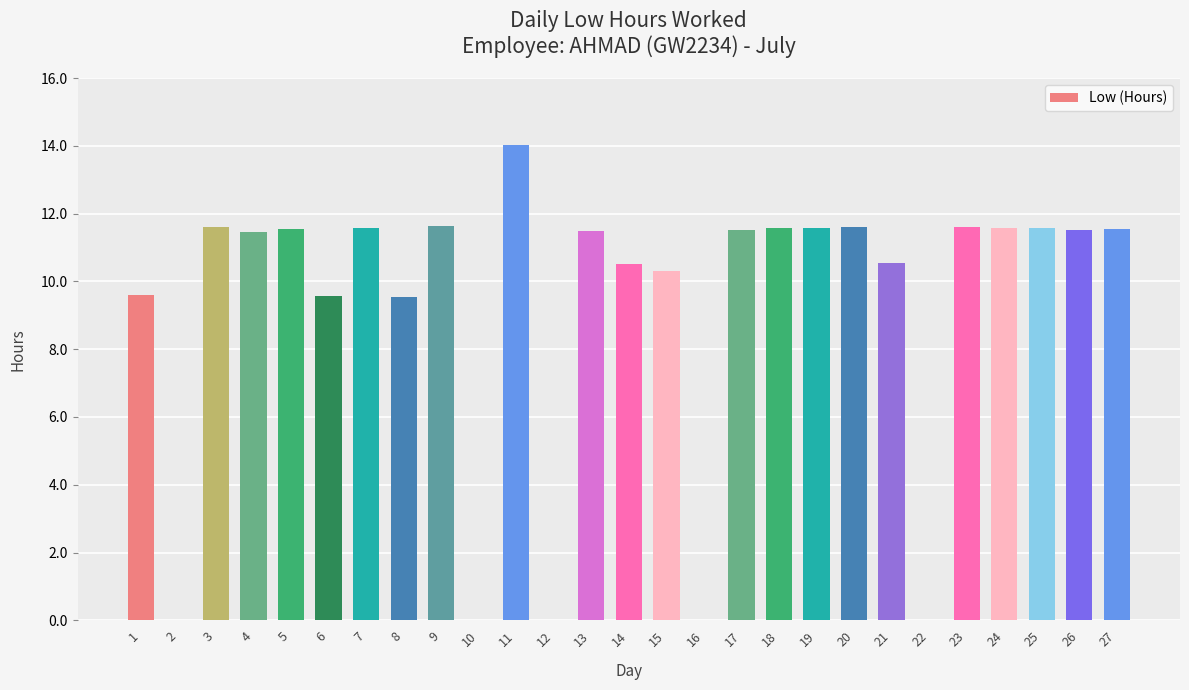

True or false: the data shows 0.0 at 2.

True